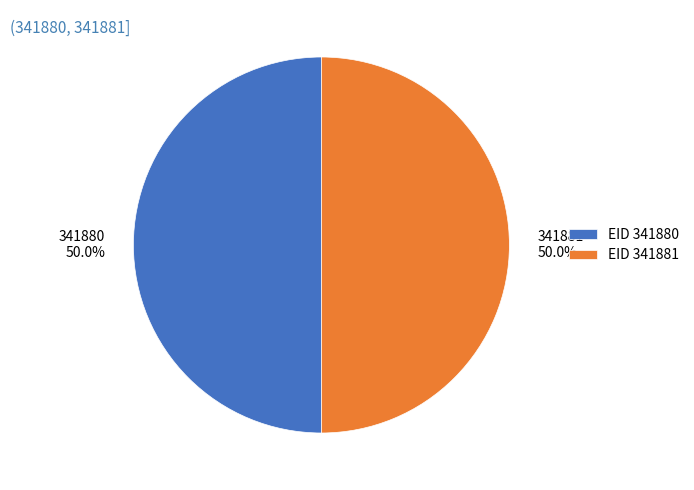

What is the ratio of the value at 341881 to the value at 341880?

1.0